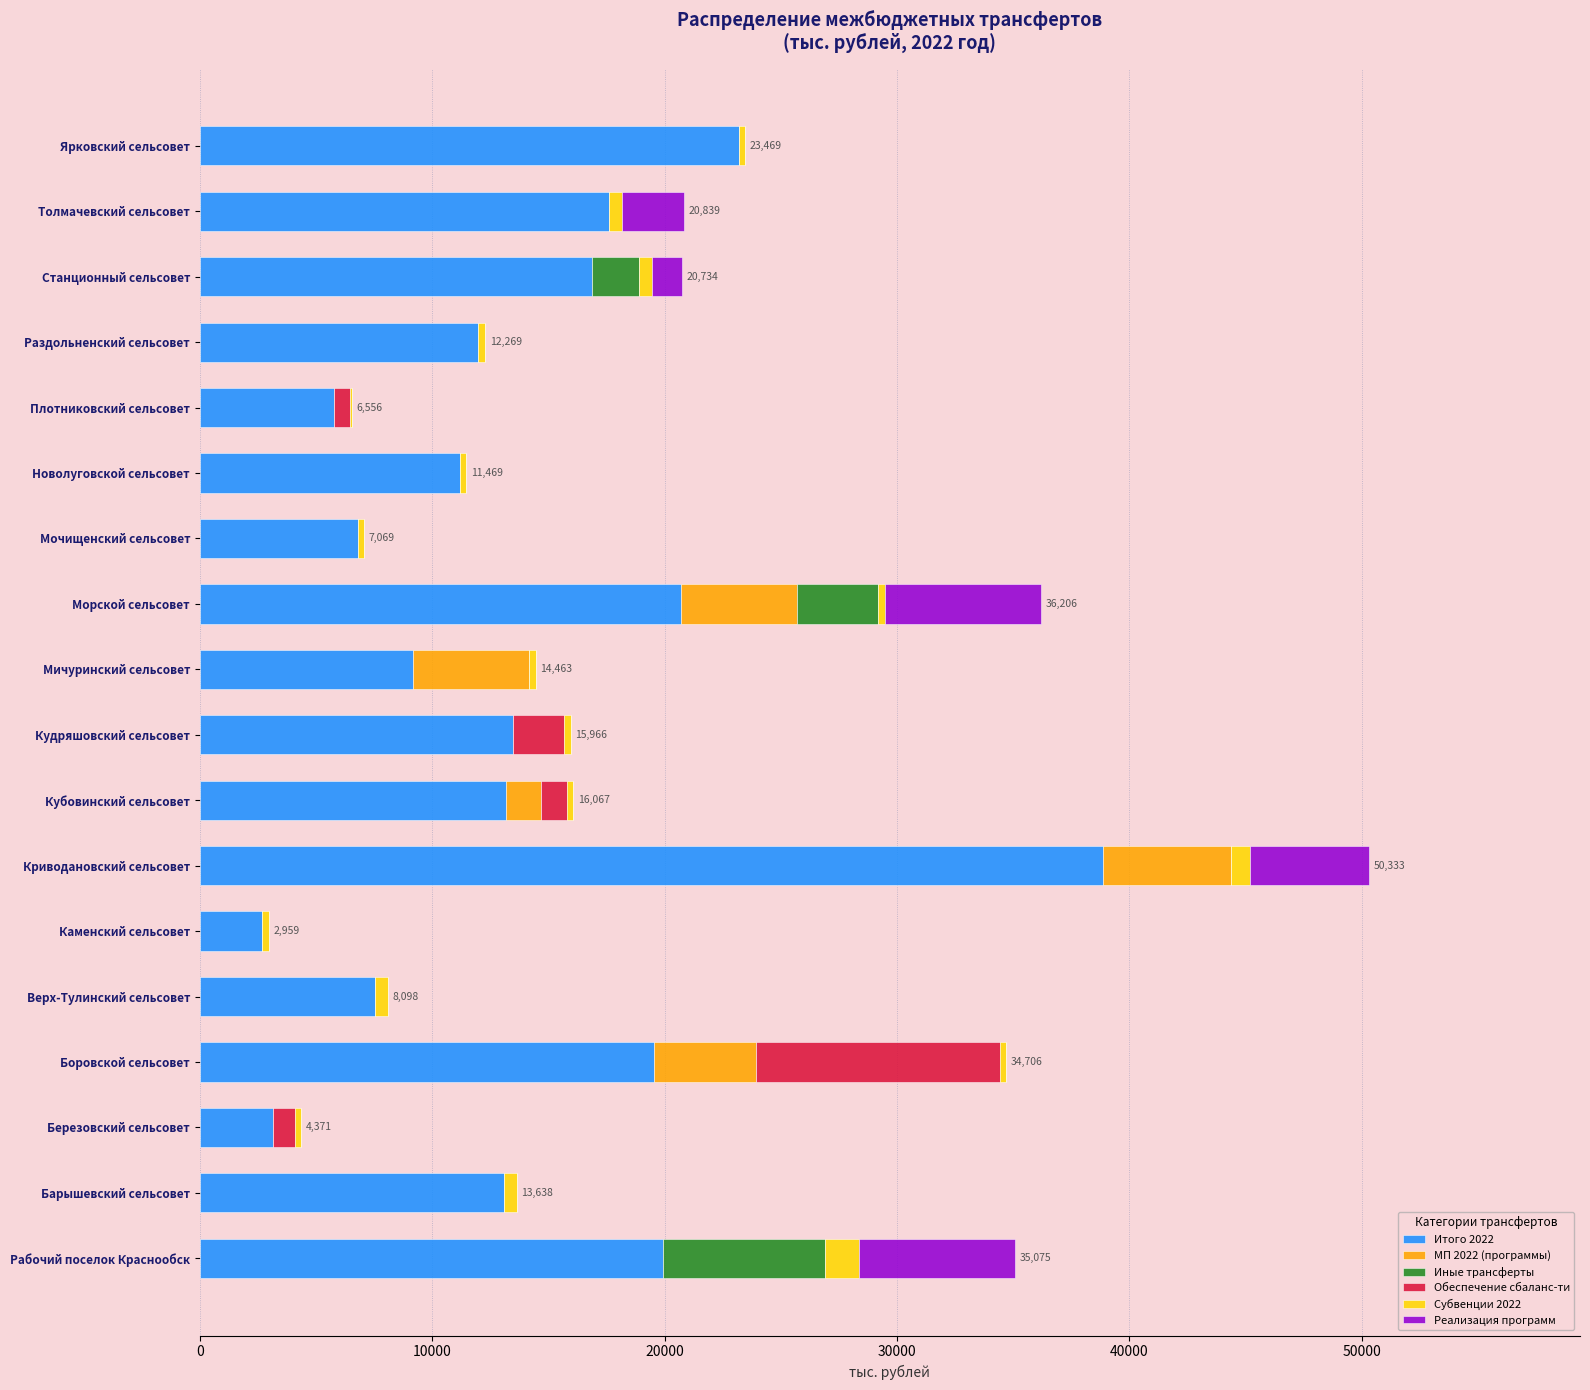

The Итого 2022 series shows 11184.6 at Новолуговской сельсовет. True or false?

True